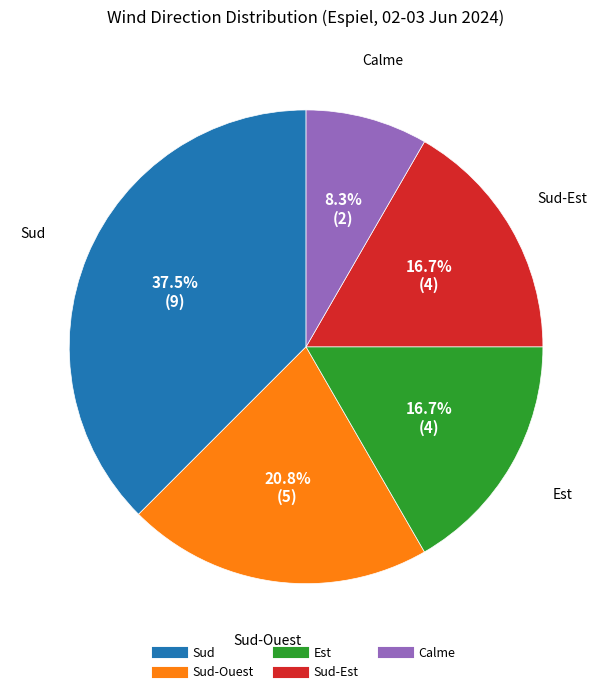

Does any single category account for the majority?

No